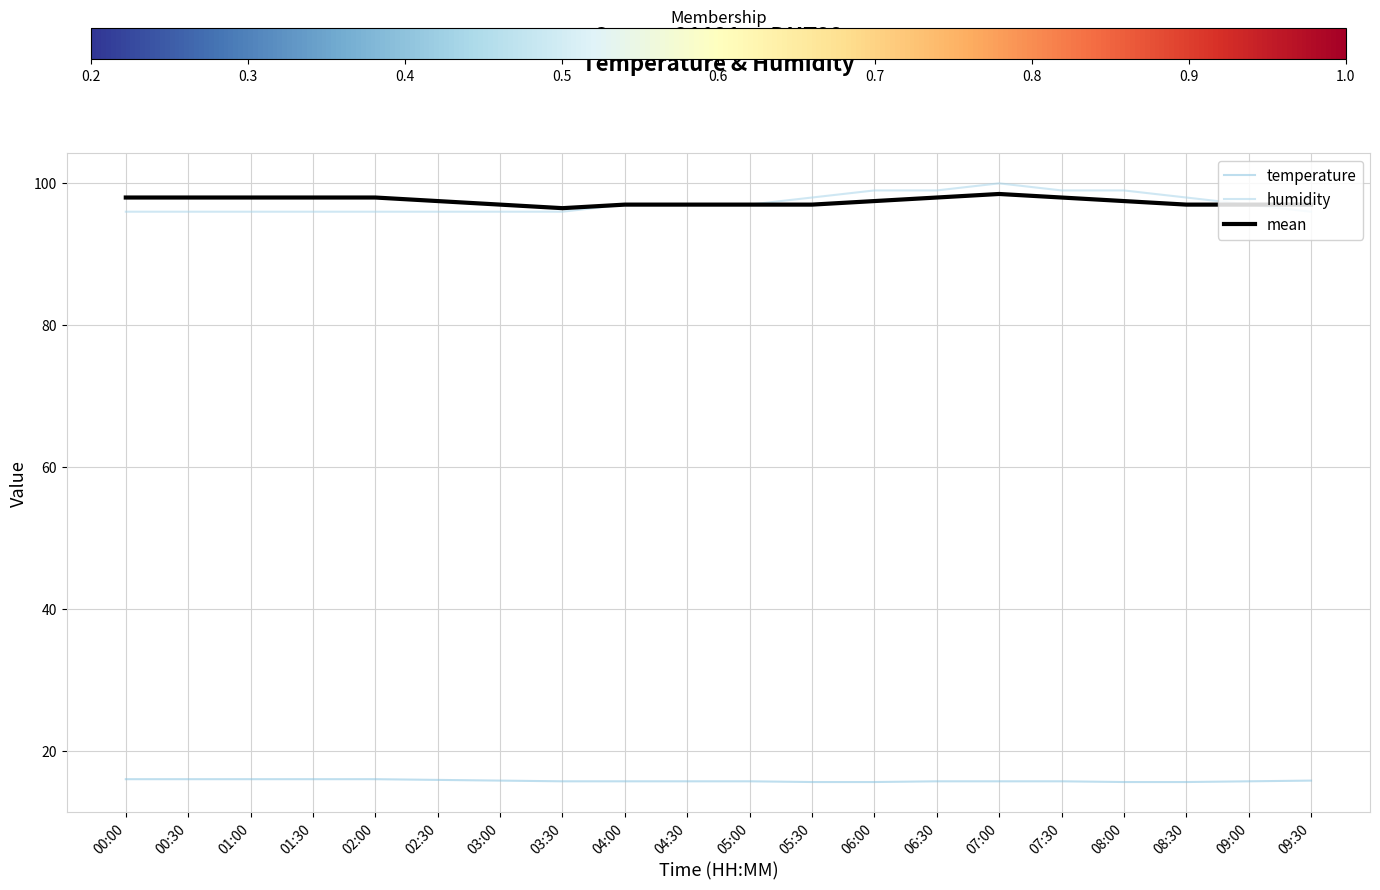

At which label does mean first exceed 97?

00:00